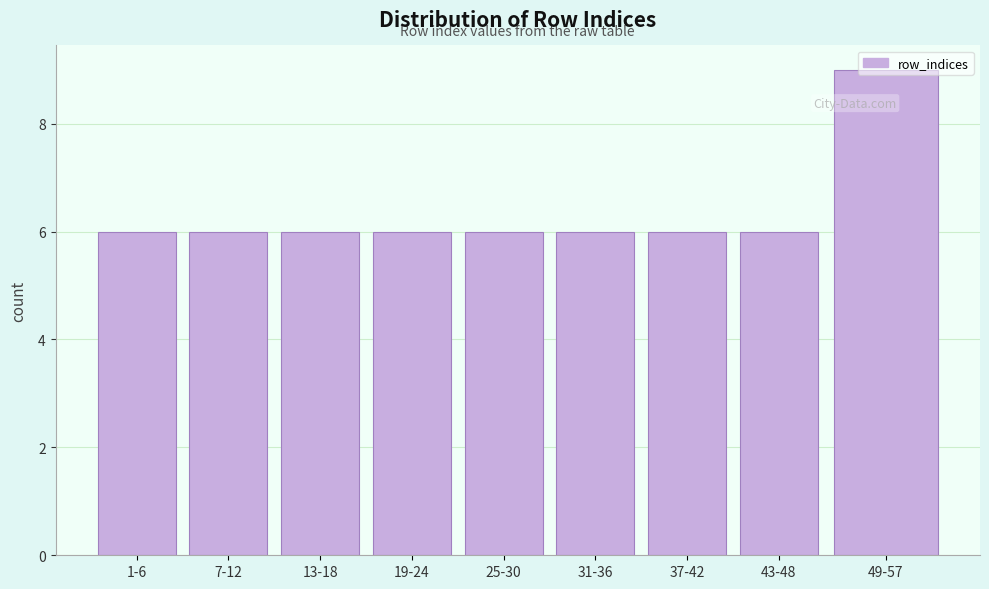

What is the greatest value displayed?

9